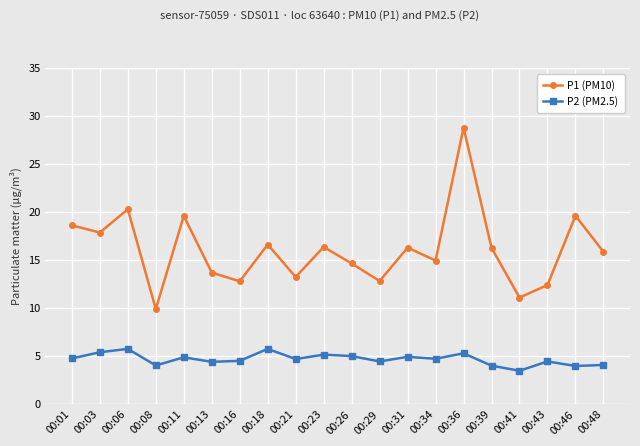

True or false: P2 (PM2.5) and P1 (PM10) cross at least once.

False